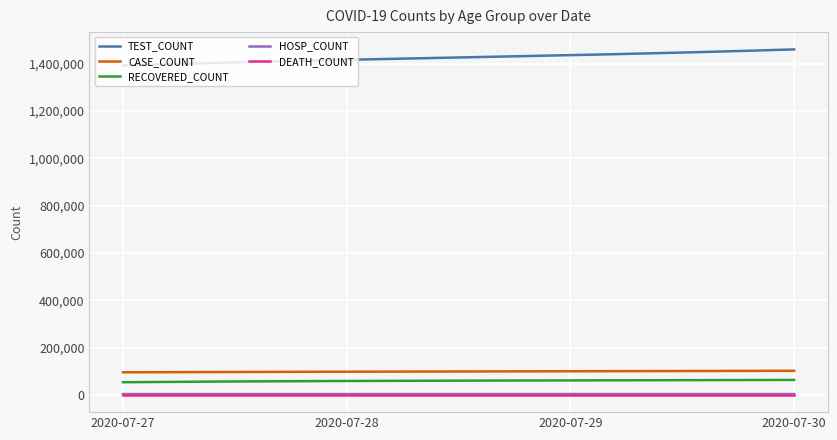

Does the chart display data point markers on the line(s)?

No